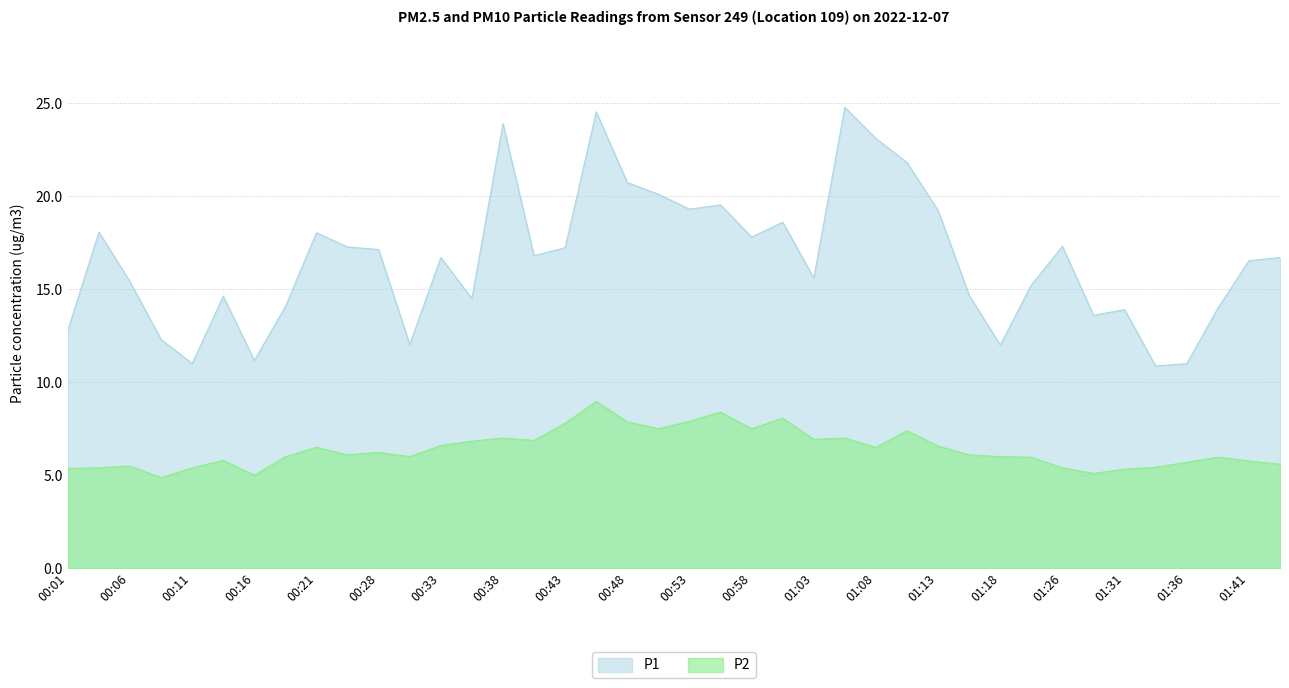

What is the total value across all series at 01:28?

18.7